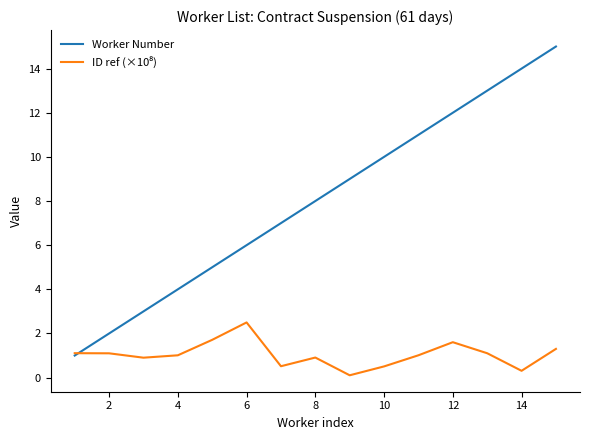

Which series has the largest range (max minus min)?

Worker Number